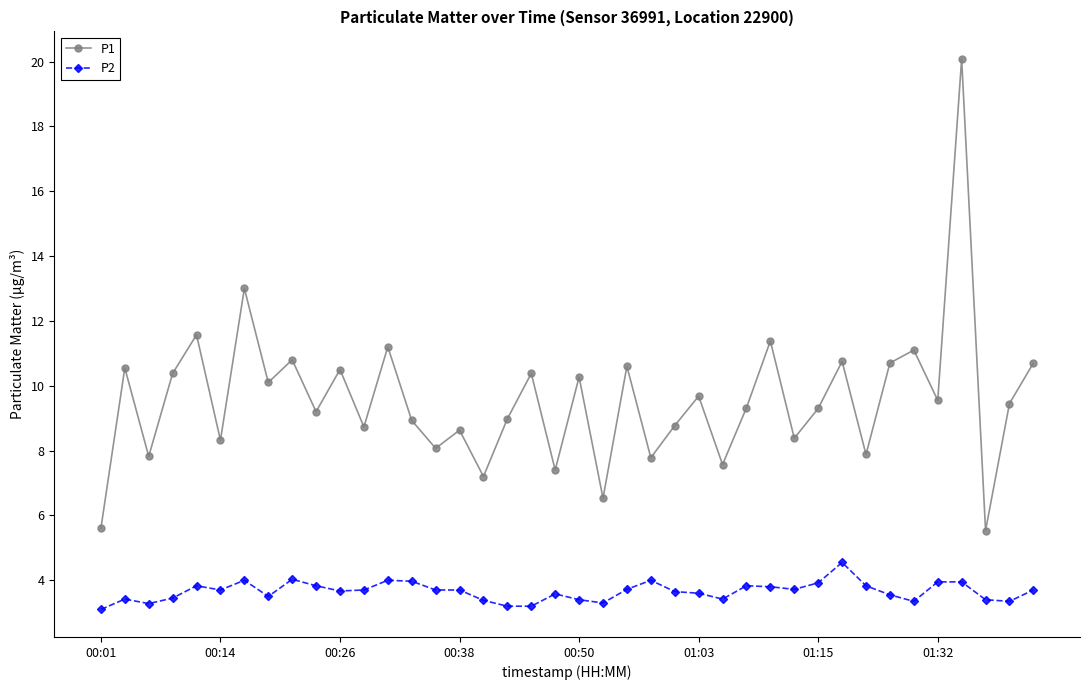

How many lines are shown in the chart?

2